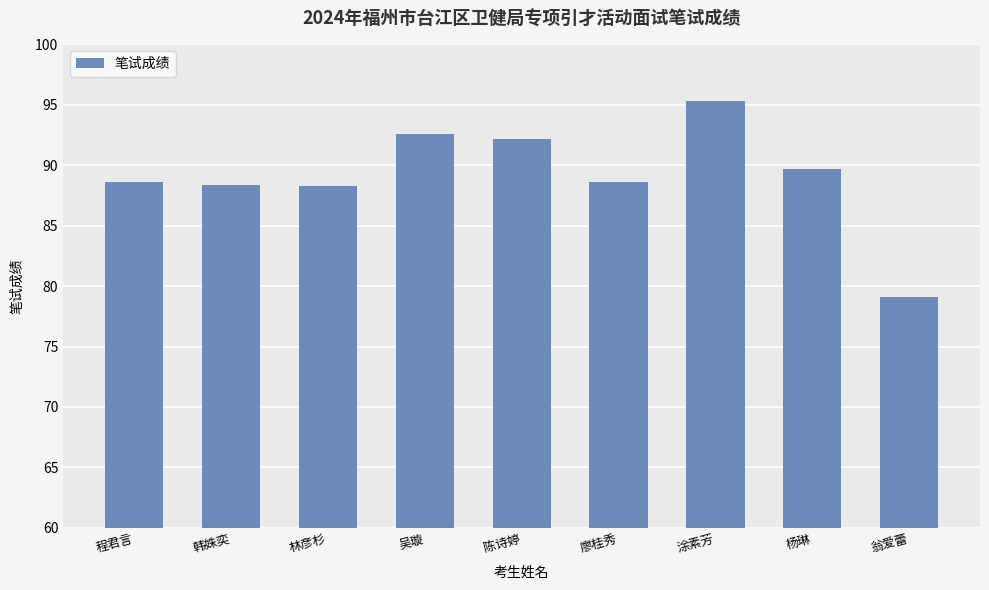

The value at 程君言 is 88.6. True or false?

True